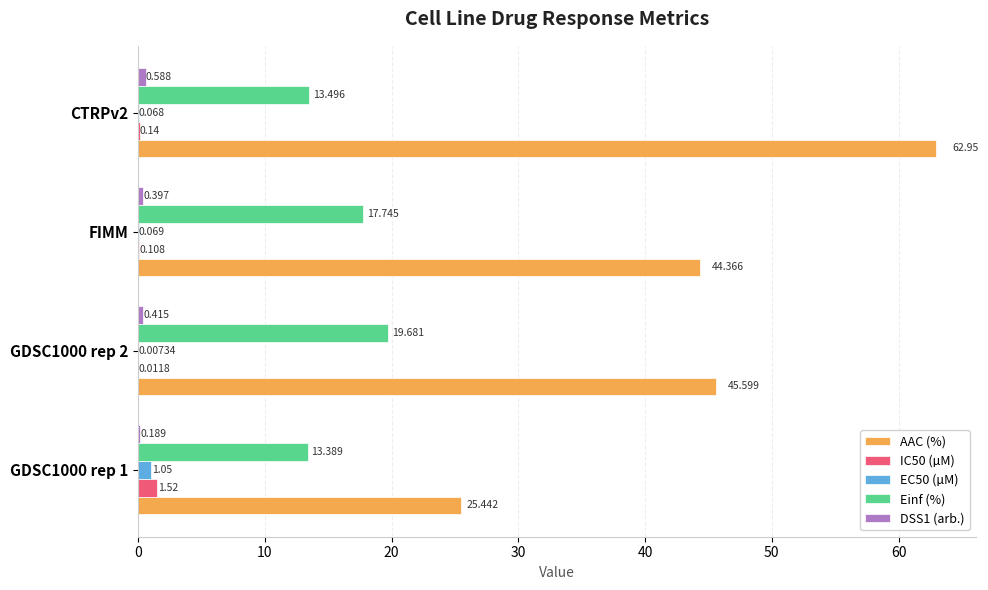

Which series has the largest total across all categories?

AAC (%)